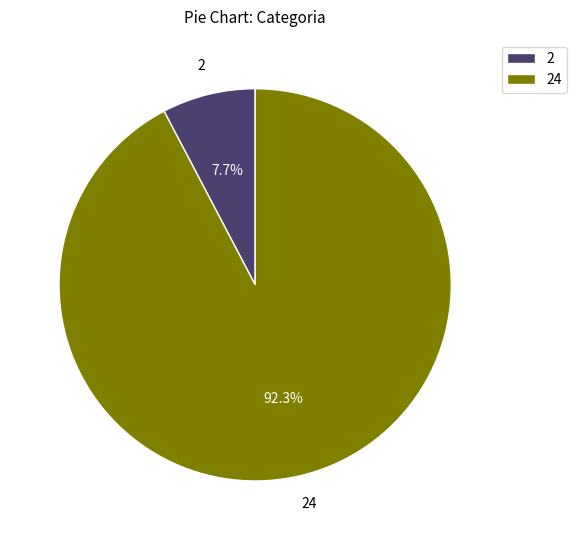

What is the smallest slice in the pie chart?

2